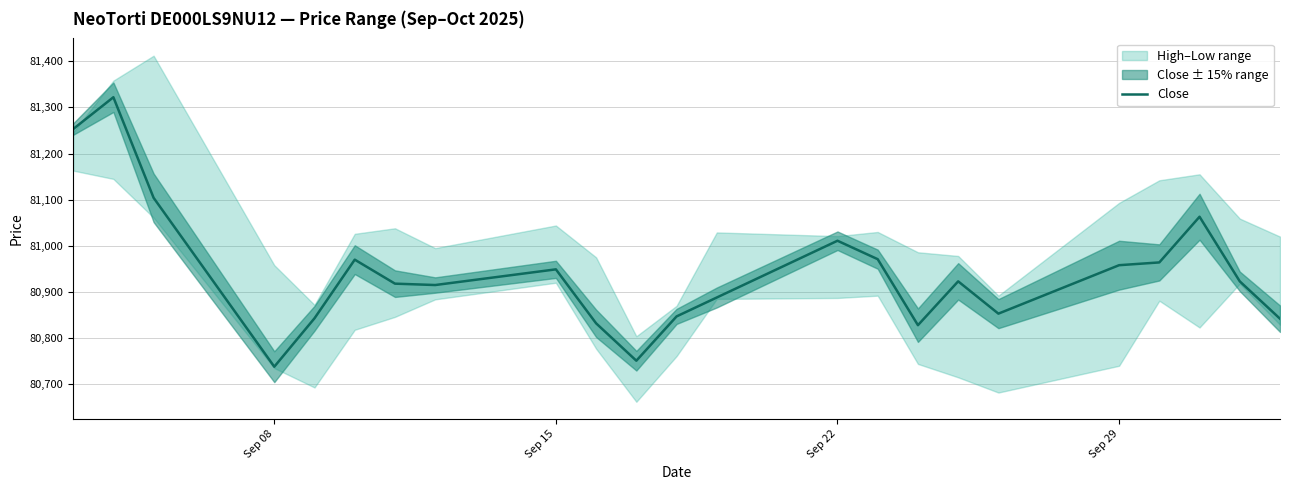

What is the highest value of the Close series?

81322